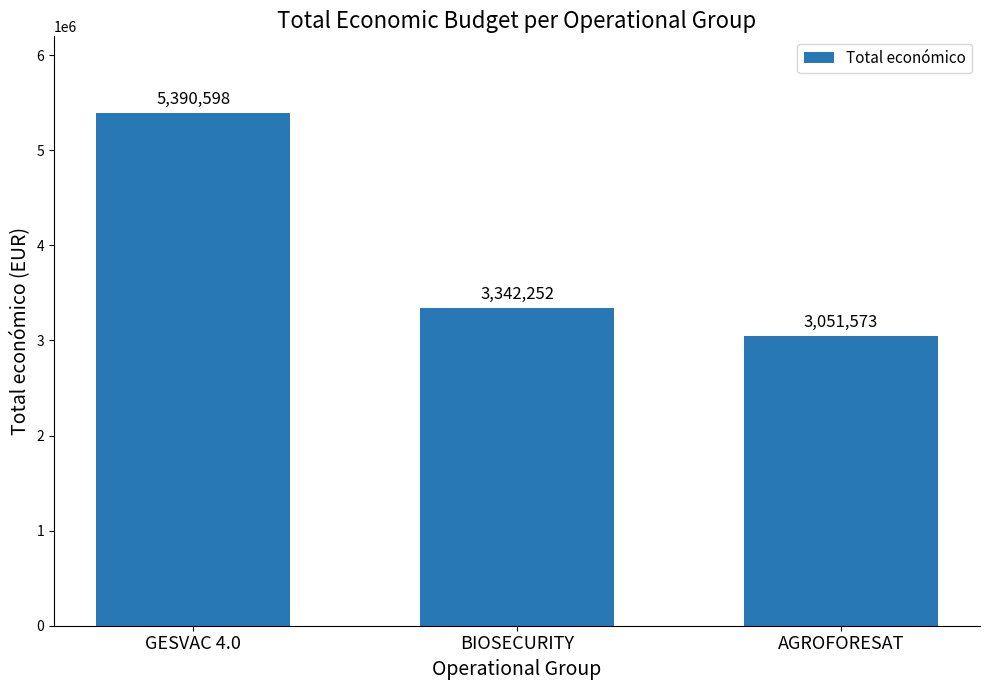

What is the label of the 2nd bar from the left?

BIOSECURITY